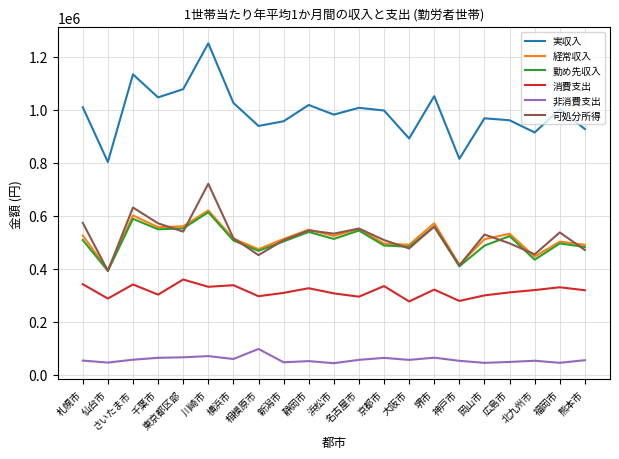

Which series has the largest total across all categories?

実収入